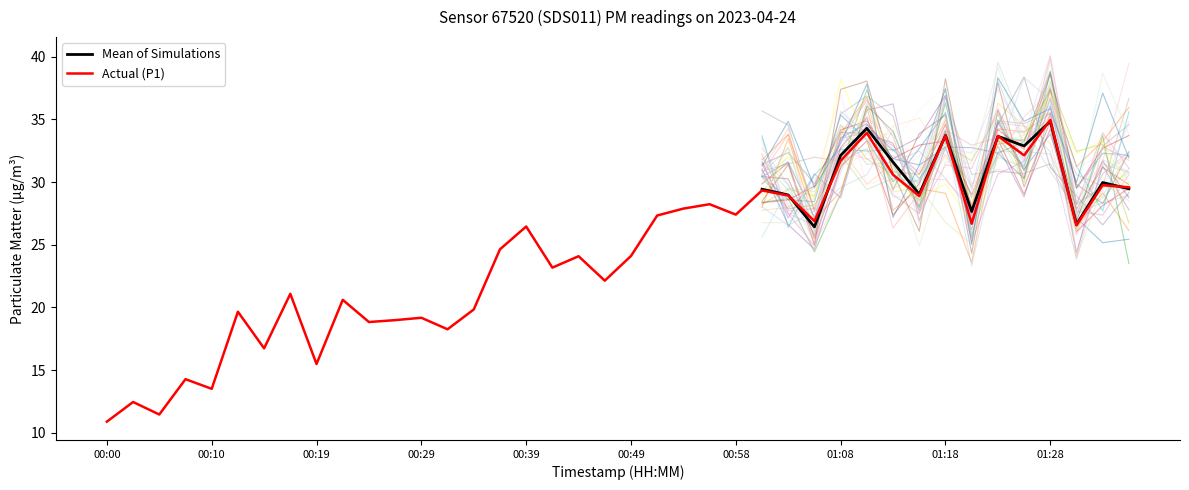

The chart shows a value of 13.4 at 00:49. True or false?

False